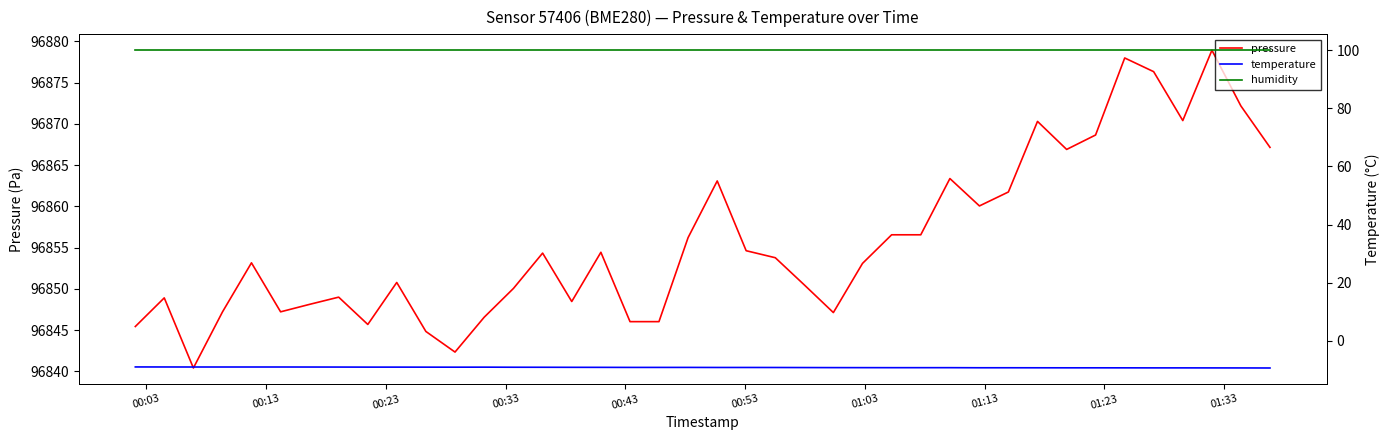

True or false: humidity and pressure cross at least once.

False